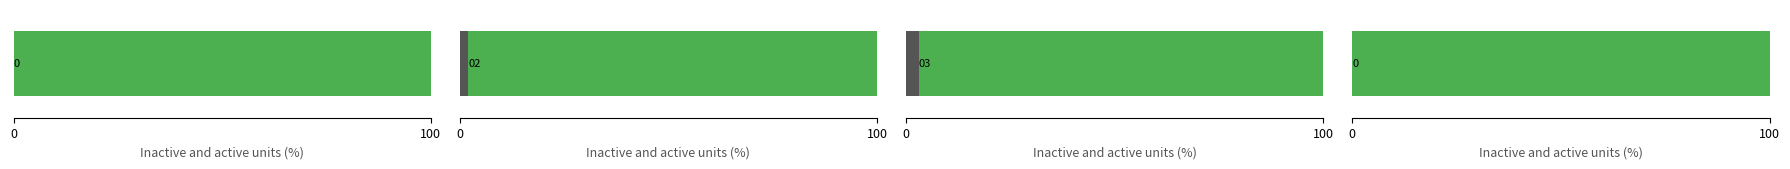

How many slices are in this pie chart?

8